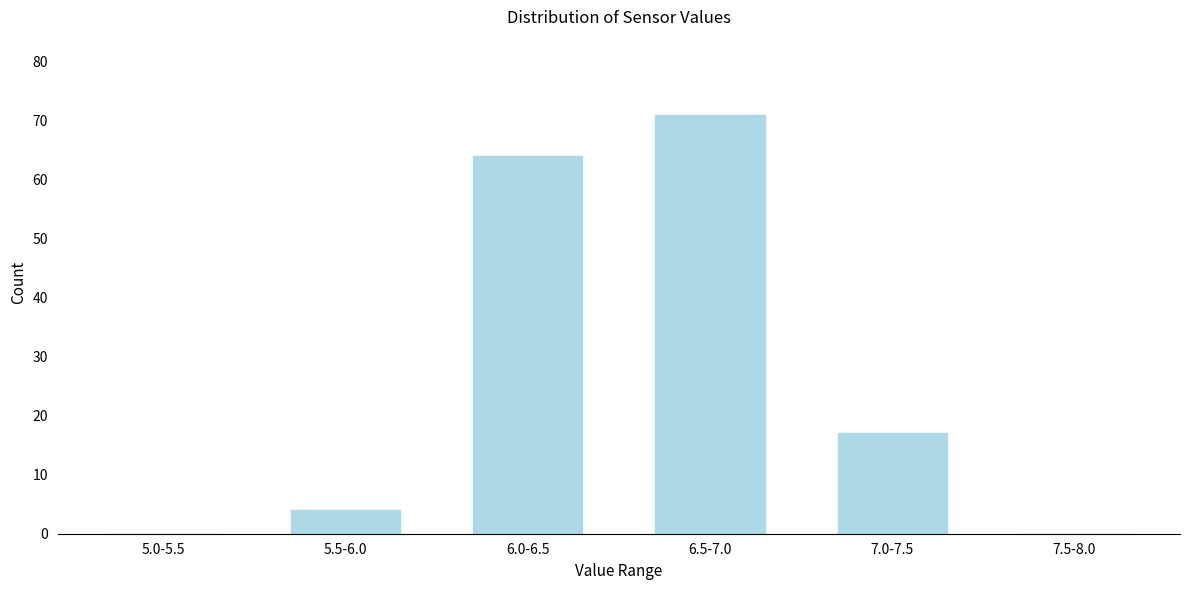

Reading right to left, what are all the values shown in this chart?

7.5-8.0=0	7.0-7.5=17	6.5-7.0=71	6.0-6.5=64	5.5-6.0=4	5.0-5.5=0